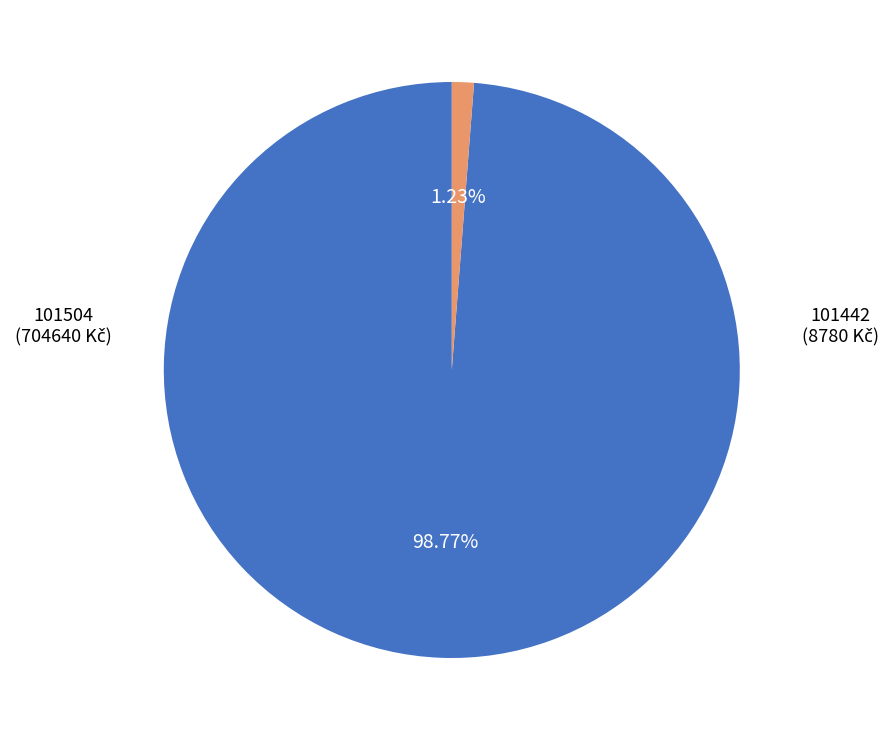

To the nearest percent, what is the average slice percentage?

50%